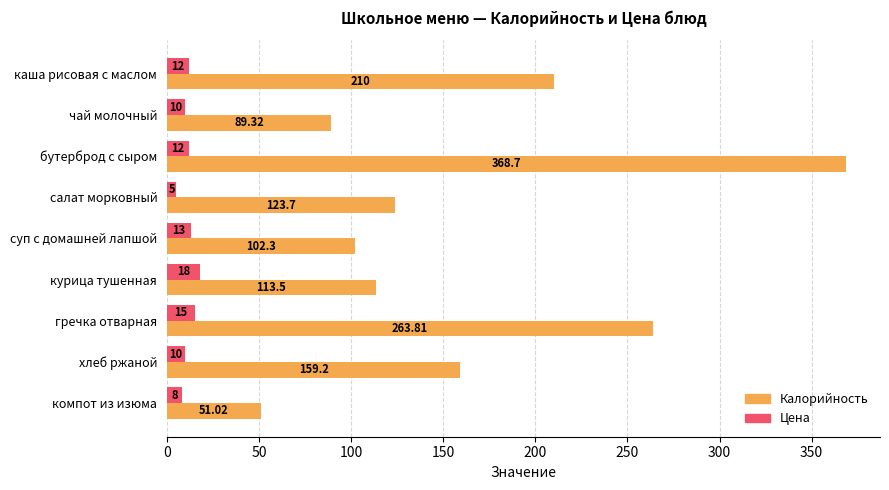

At which label does Калорийность reach its peak?

бутерброд с сыром